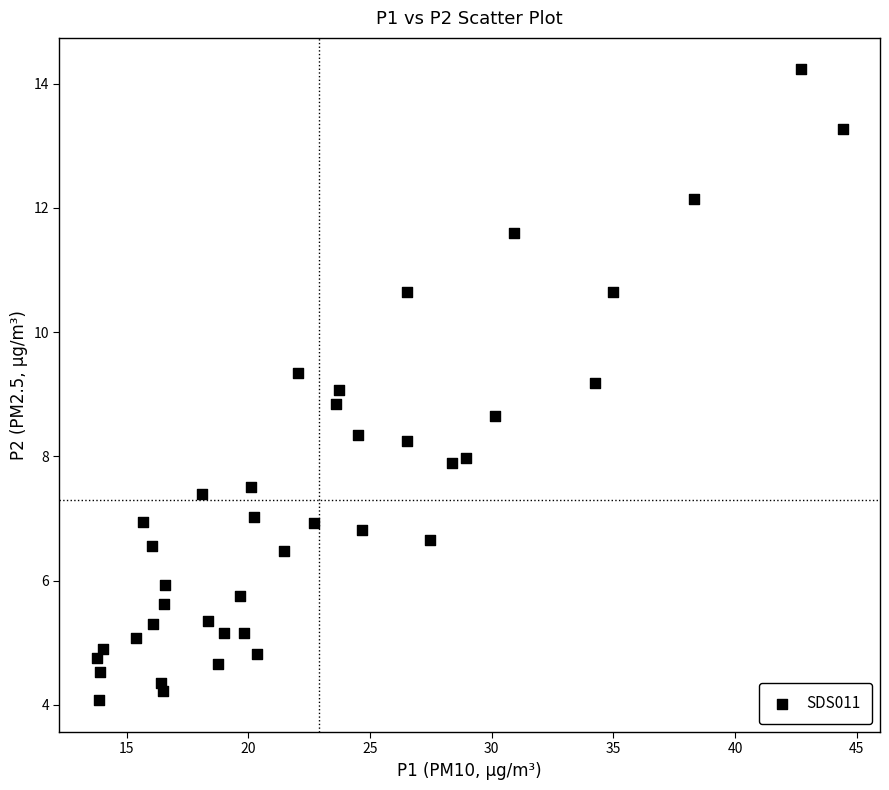

What is the range of X values (max minus min)?

30.7